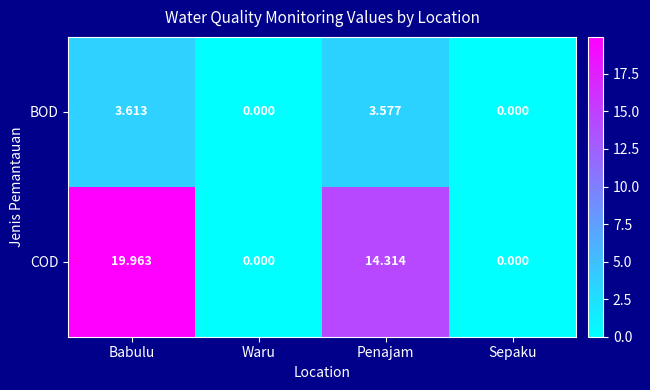

At which category does the chart reach its peak across all series?

Babulu